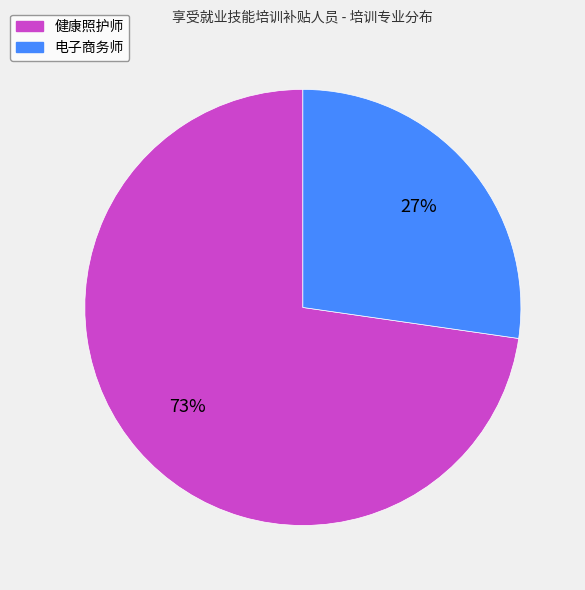

The 电子商务师 slice represents 27% of the pie. True or false?

True